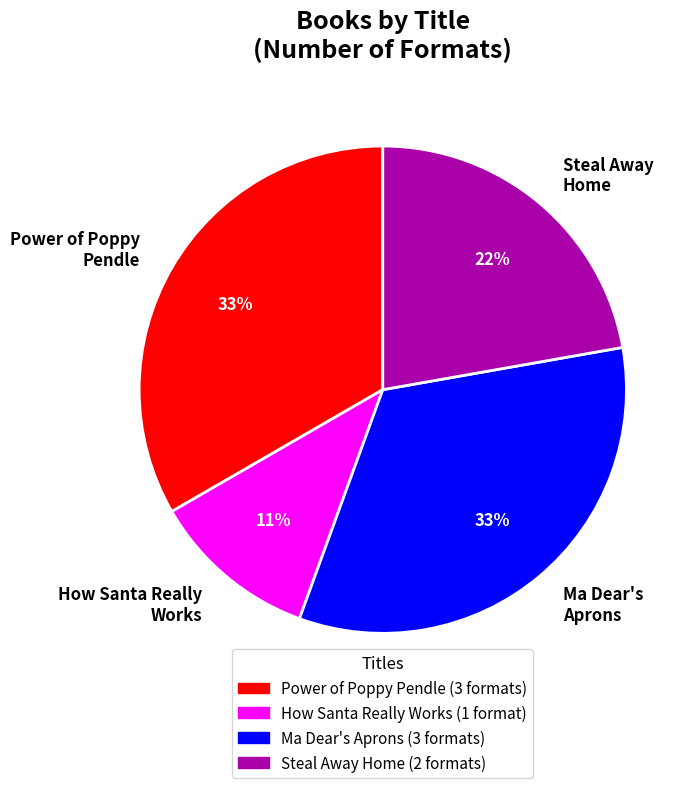

Does Ma Dear's Aprons account for over 50% of the chart?

No